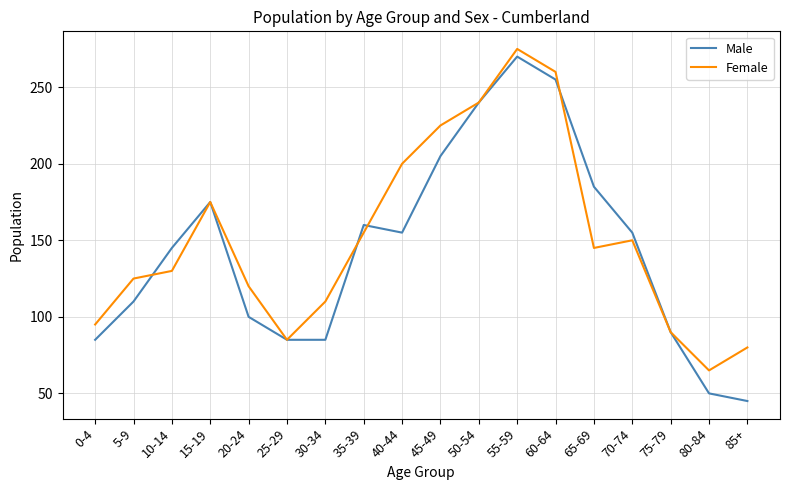

List the series in order of their peak value, lowest first.

Male, Female